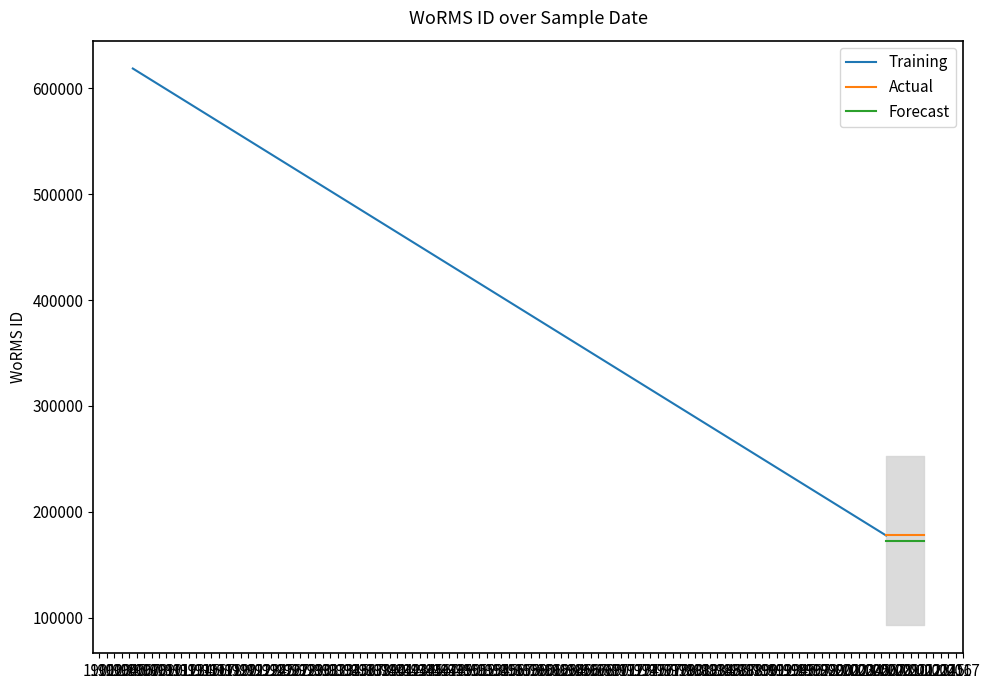

What is the value of the Forecast point at the 2nd from the left?

172595